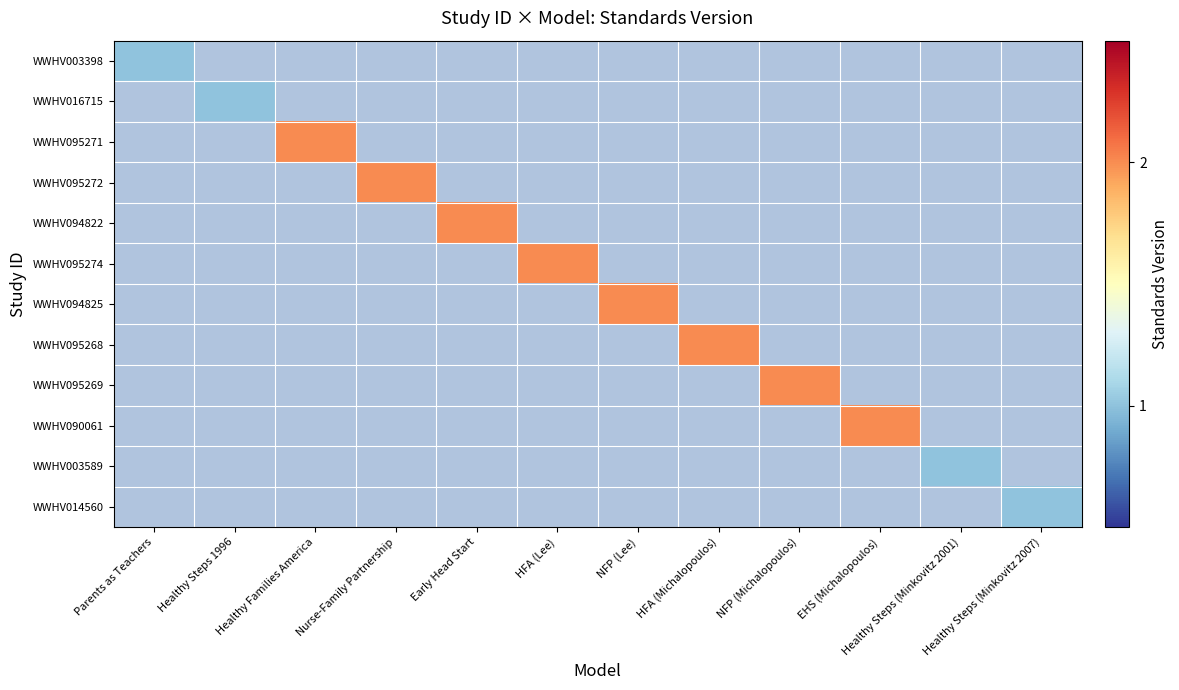

How many distinct data groups are displayed?

12